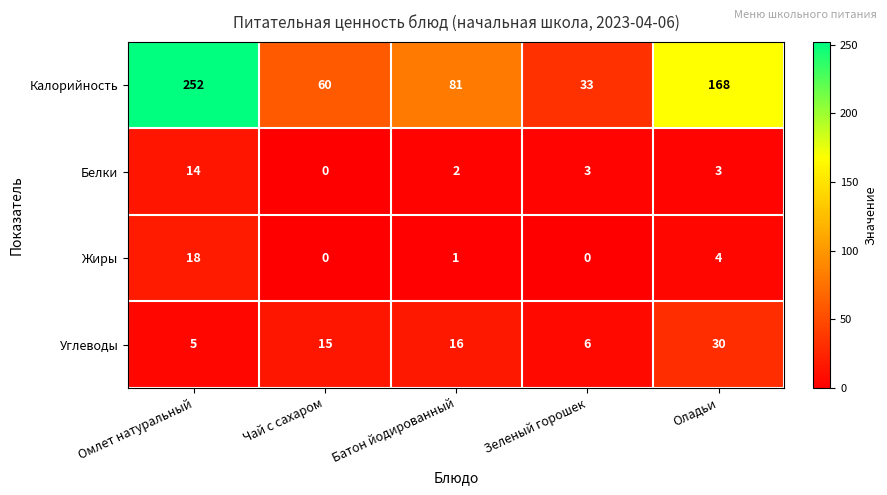

At which label is Углеводы closest to 17?

Батон йодированный